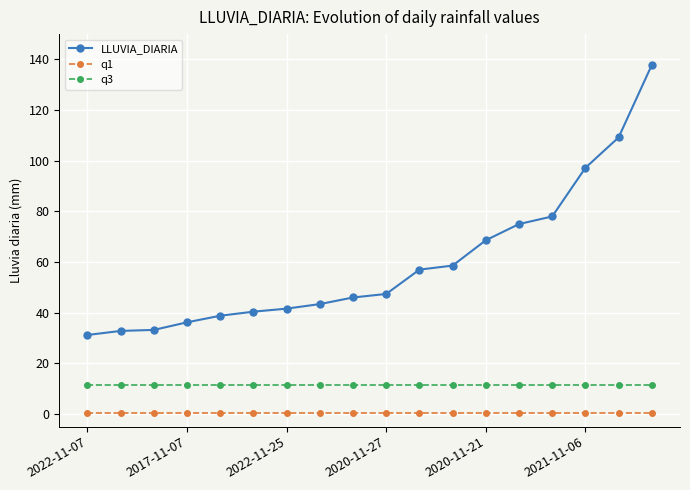

What is the maximum value shown in the chart?

137.8